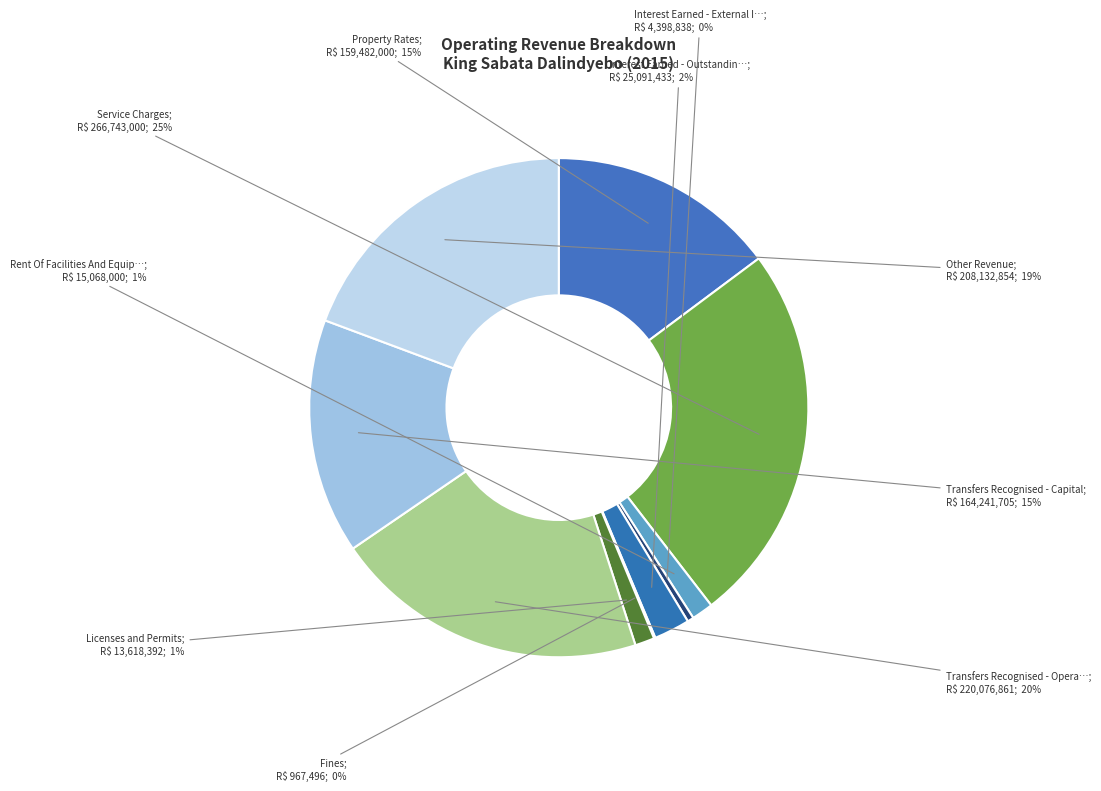

Which slice is the largest?

Service Charges